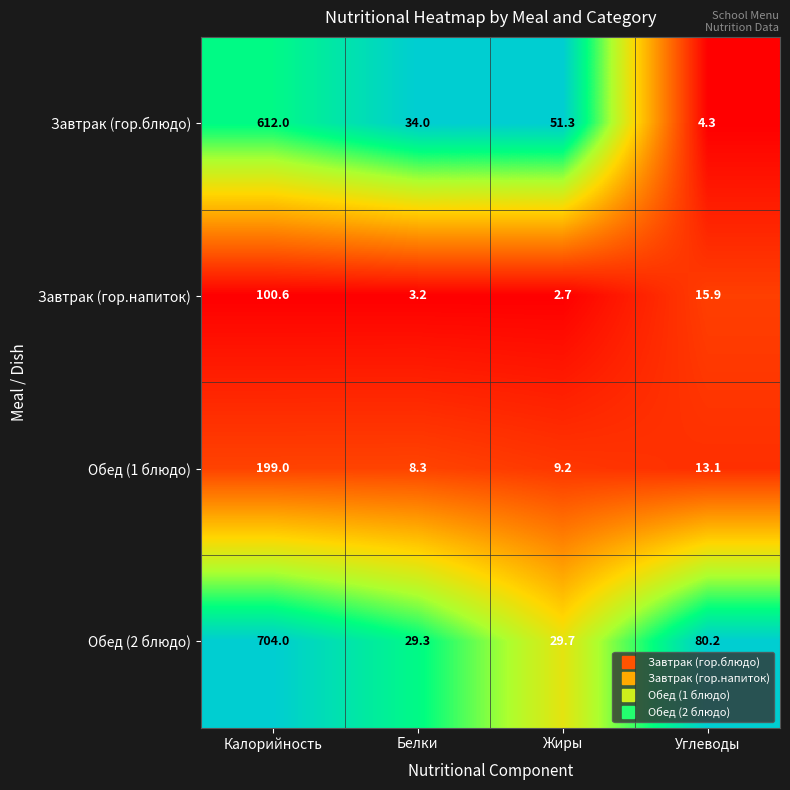

What is the spread (max minus min) of values at Углеводы?

75.9